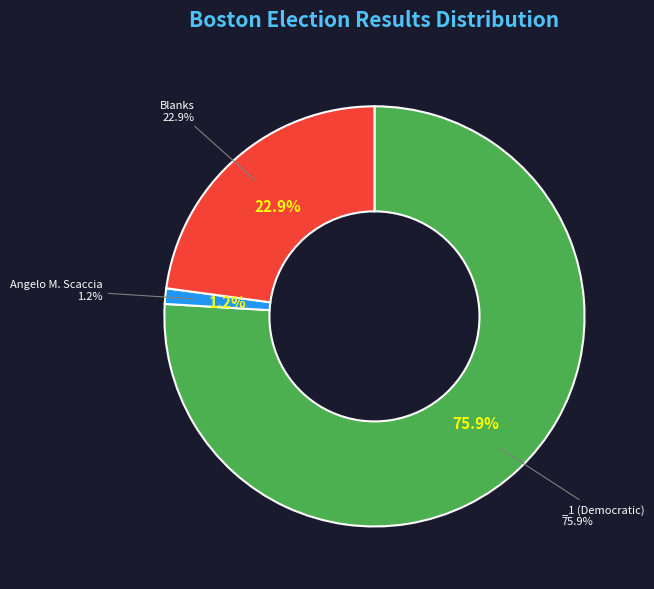

True or false: Blanks accounts for 23% of the total.

True